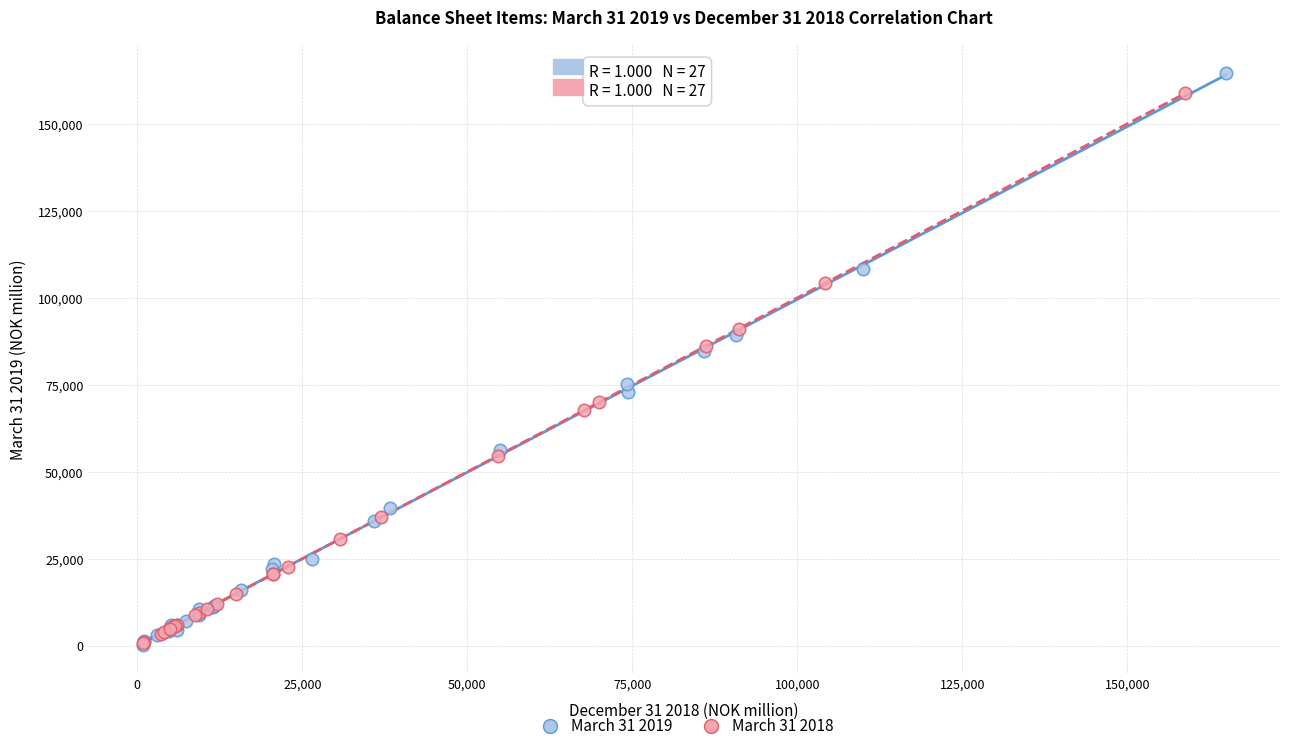

What are all the series names shown in the legend?

March 31 2019, March 31 2018